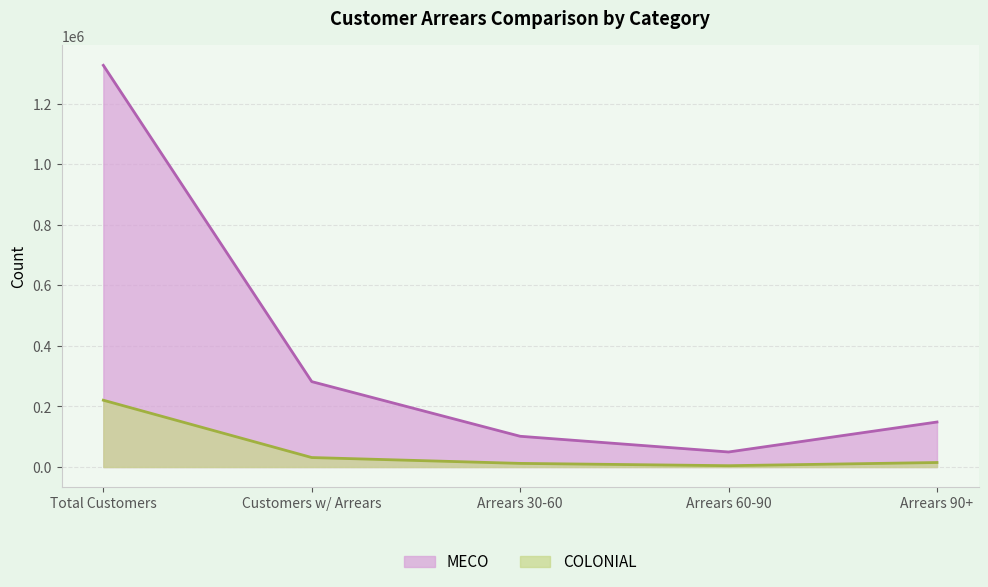

At which label does COLONIAL first exceed 14923?

Total Customers